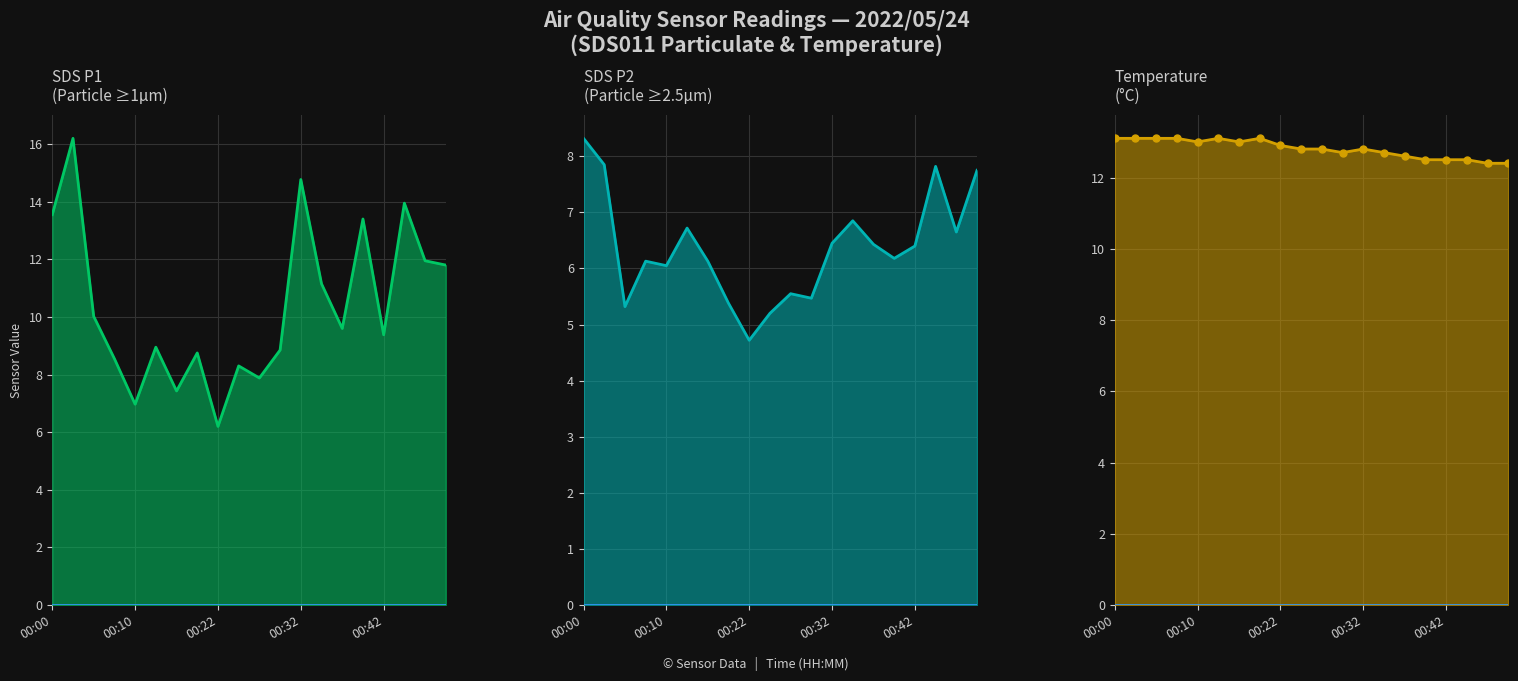

What is the difference between the highest and lowest values at 10?

7.3